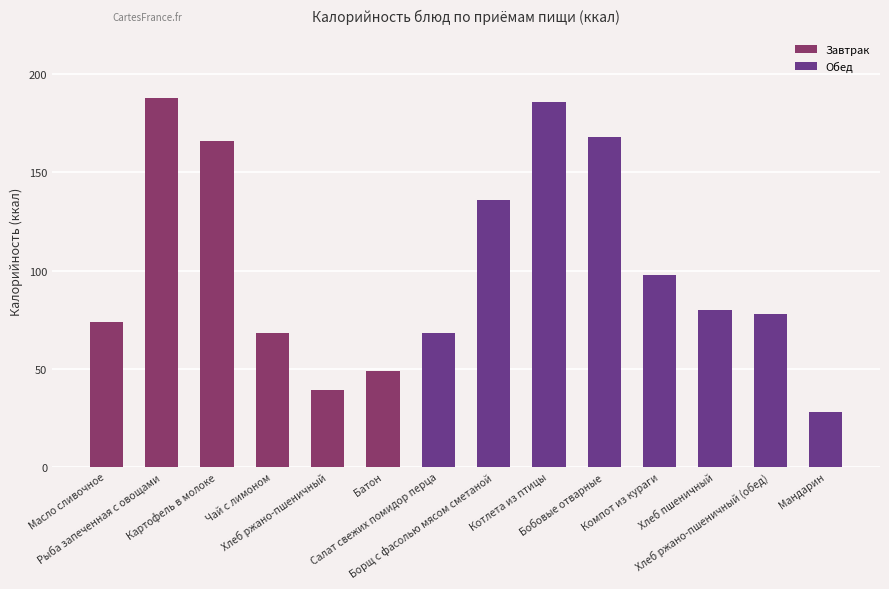

Approximately how many times larger is the value at Хлеб ржано-пшеничный compared to Салат свежих помидор перца?

0.6